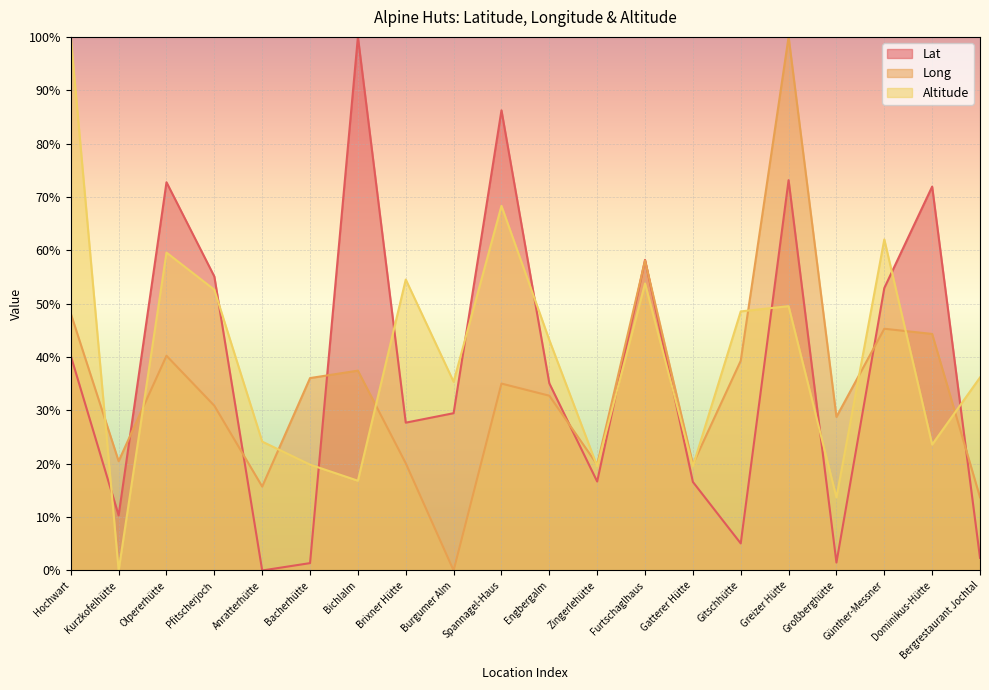

What are all the series names shown in the legend?

Lat, Long, Altitude